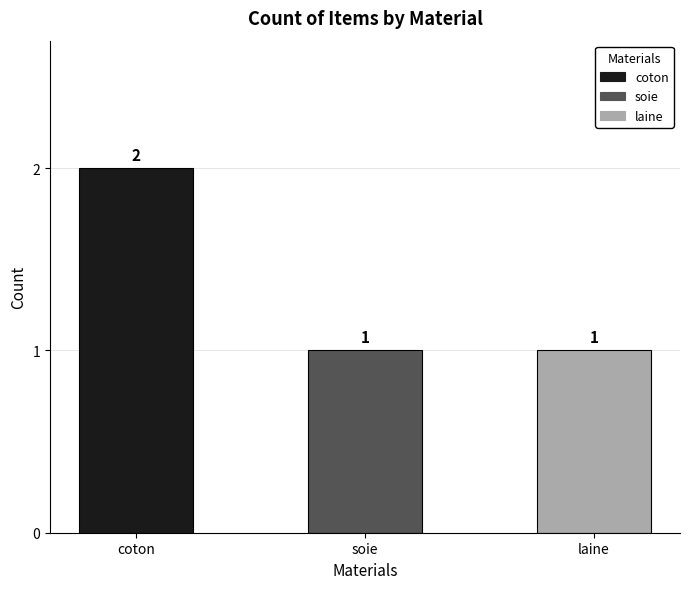

Which label corresponds to the largest value in the chart?

coton